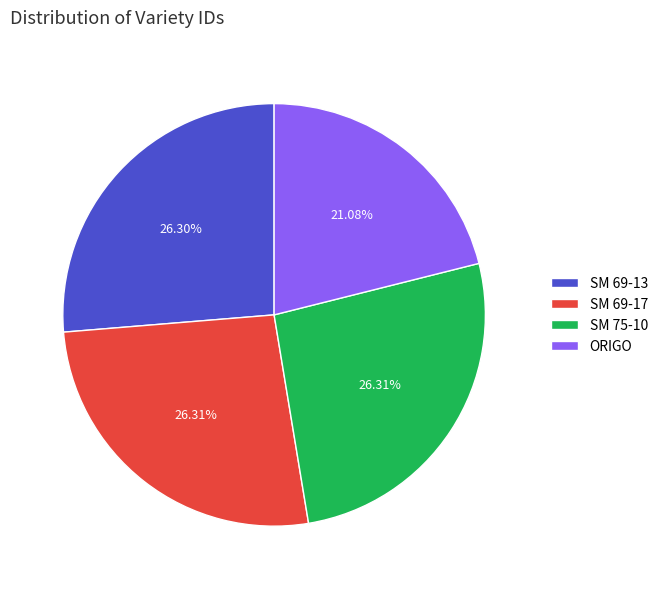

What is the smallest slice in the pie chart?

ORIGO